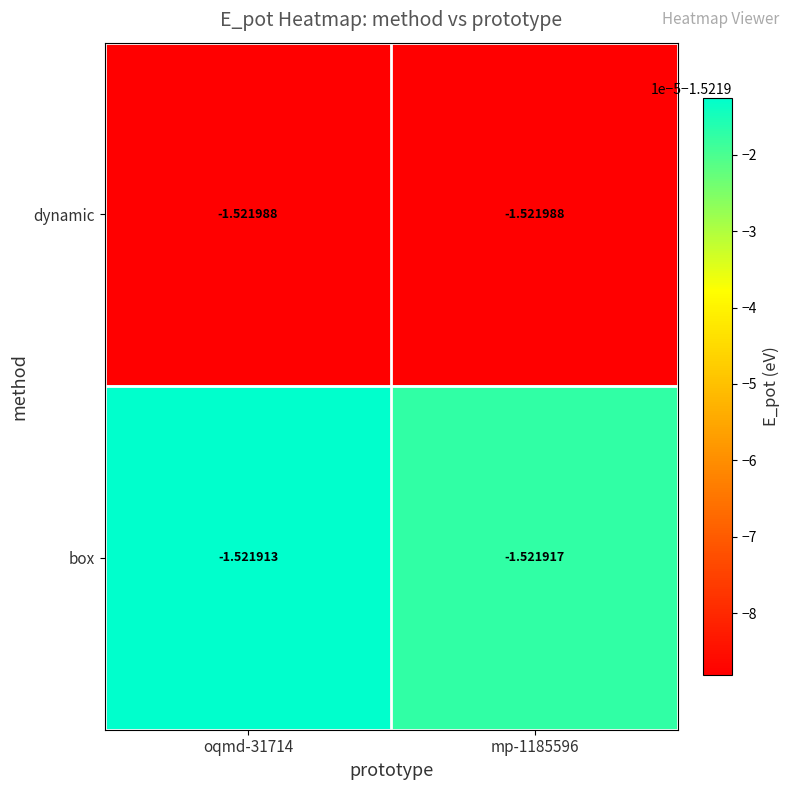

Is the value of dynamic at oqmd-31714 greater than the value of box at mp-1185596?

No